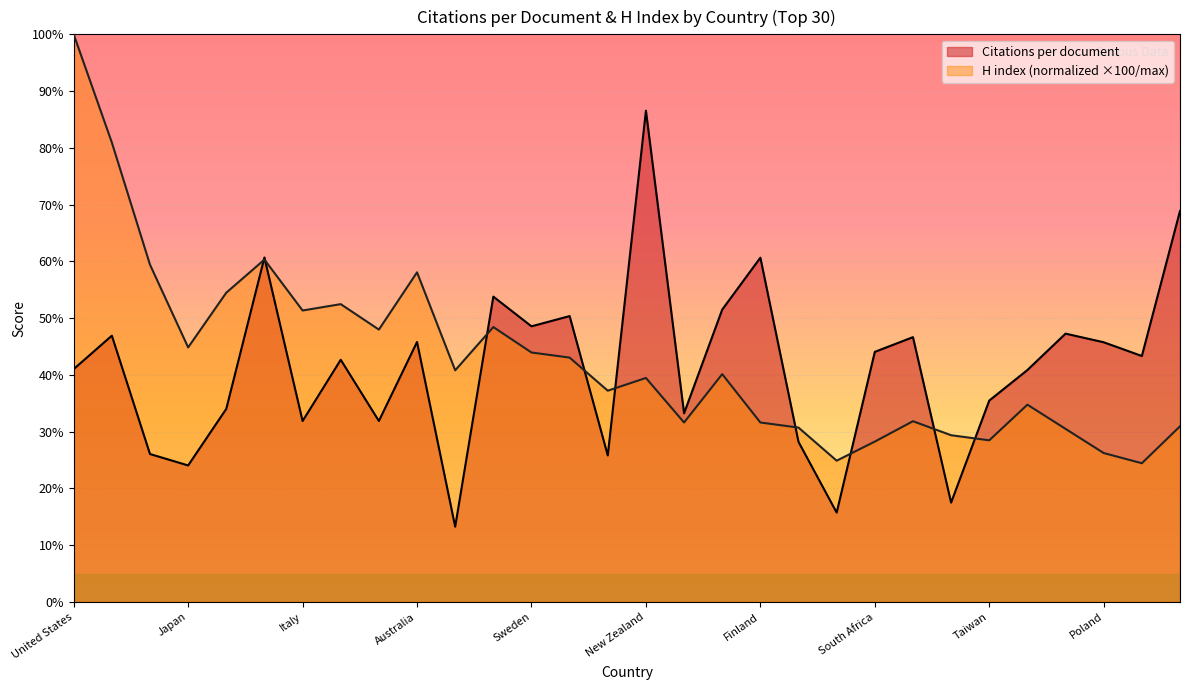

Reading left to right, list all the values displayed in this chart.

Citations per document: 41.0	46.9	26.1	24.1	34.0	60.7	31.9	42.7	31.9	45.8	13.3	53.8	48.6	50.4	25.8	86.5	33.2	51.5	60.6	28.2	15.7	44.1	46.6	17.5	35.5	40.9	47.3	45.8	43.3	68.9
H index: 100.0	80.9	59.4	44.8	54.5	60.3	51.3	52.5	48.0	58.1	40.8	48.4	43.9	43.0	37.2	39.5	31.6	40.1	31.6	30.7	24.9	28.3	31.8	29.4	28.5	34.8	30.5	26.2	24.4	30.9